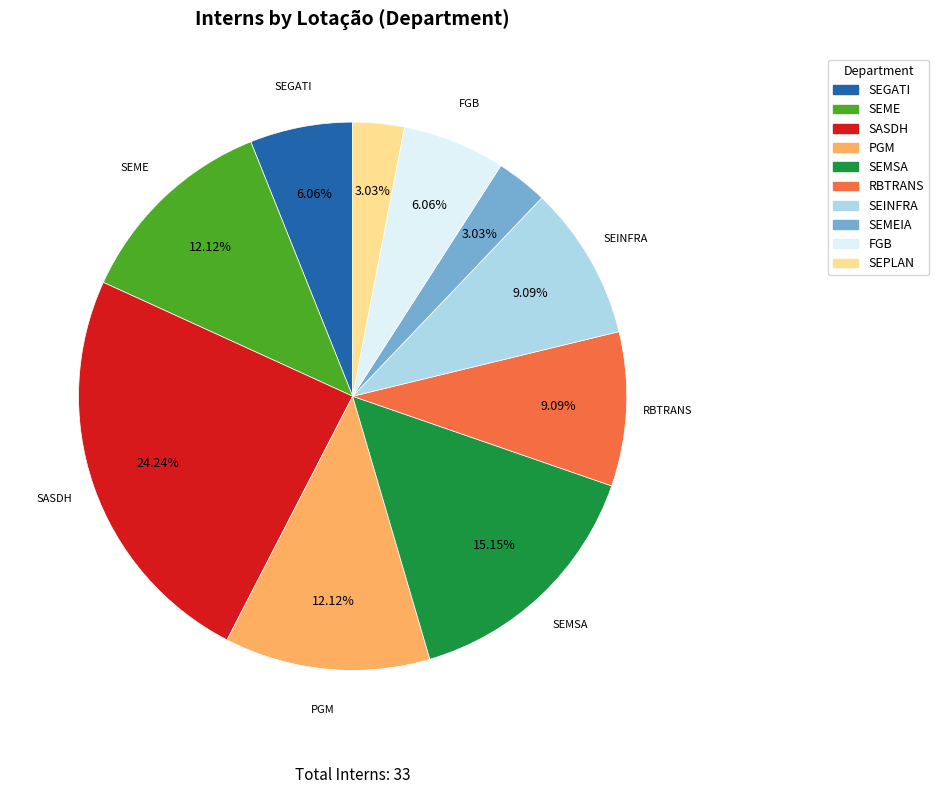

To the nearest percent, what is the difference between the largest and smallest slice percentages?

21%